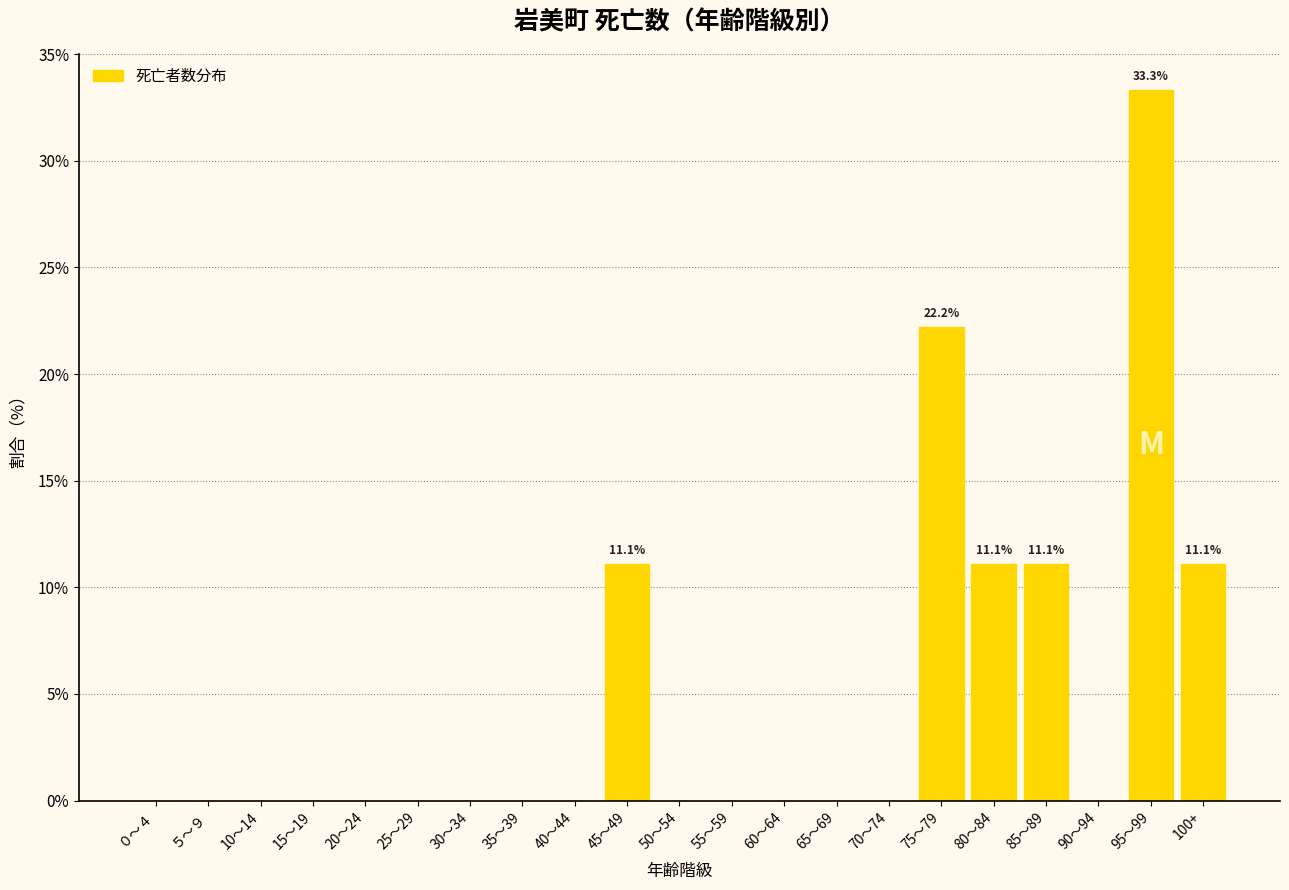

Reading left to right, what are all the values shown in this chart?

０～４=0.0	５～９=0.0	10～14=0.0	15～19=0.0	20～24=0.0	25～29=0.0	30～34=0.0	35～39=0.0	40～44=0.0	45～49=11.1	50～54=0.0	55～59=0.0	60～64=0.0	65～69=0.0	70～74=0.0	75～79=22.2	80～84=11.1	85～89=11.1	90～94=0.0	95～99=33.3	100+=11.1